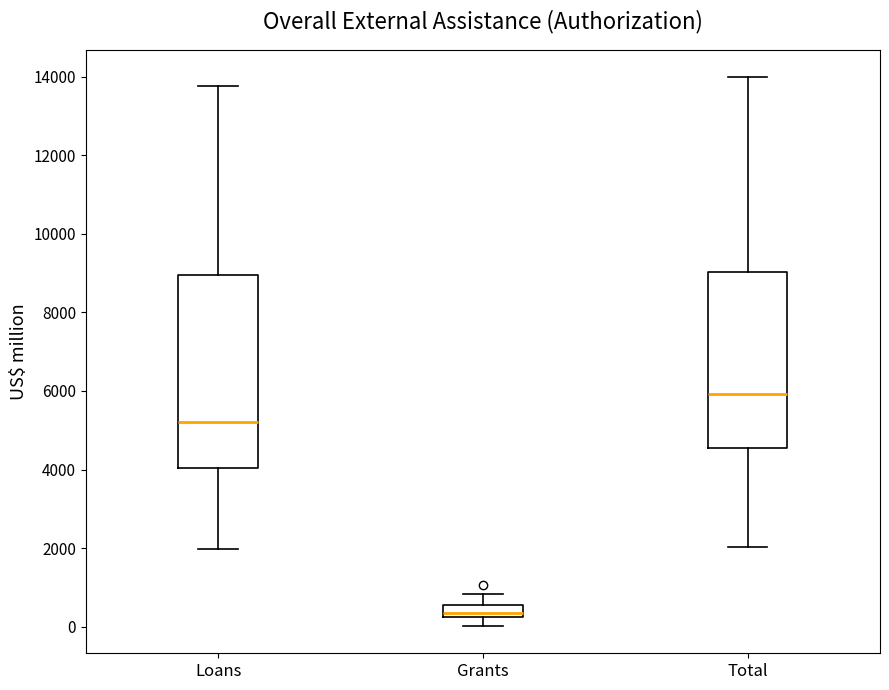

Where is the lower edge of the box for Total on the y-axis? The values are not printed on the chart, so give them approximately, as read against the axis.

4600